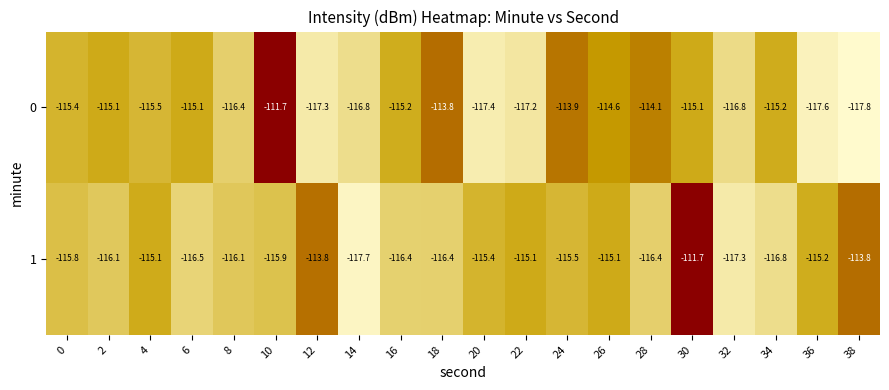

What is the highest value of the 1 series?

-111.7